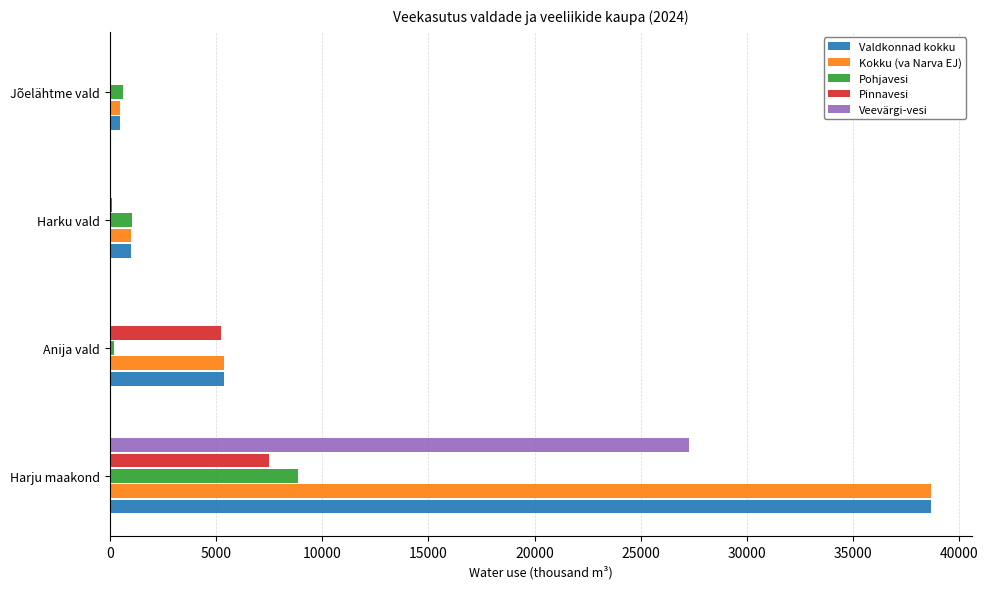

Which series changed the most between Anija vald and Jõelähtme vald?

Pinnavesi